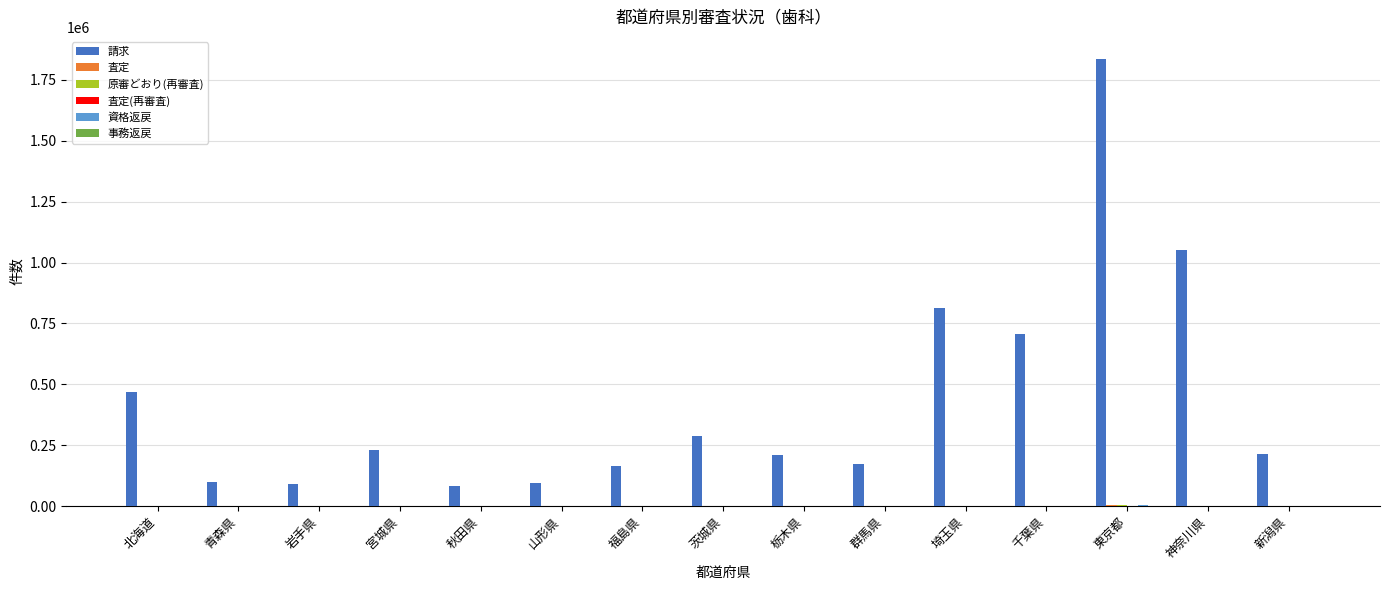

Which series changed the most between 秋田県 and 福島県?

請求